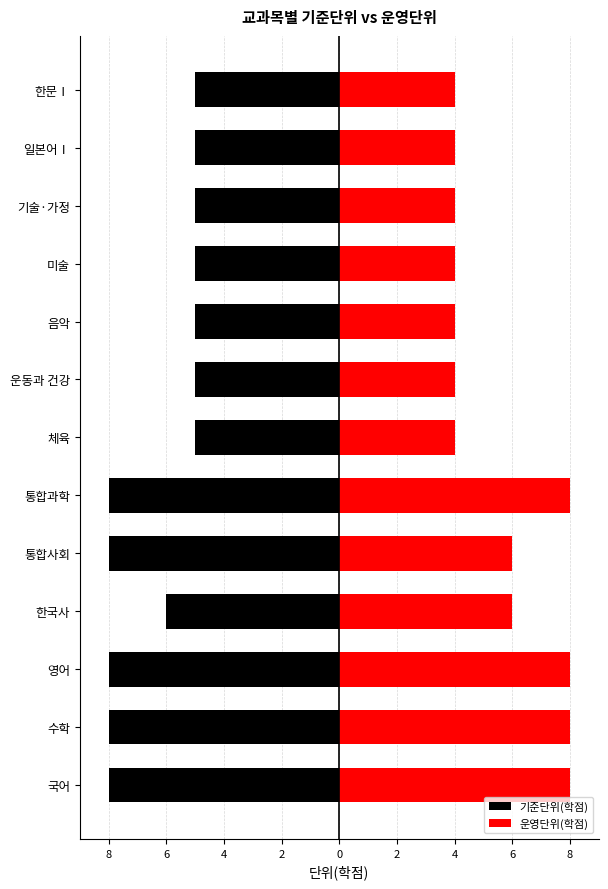

Is it true that 기준단위(학점) equals -3 at 국어?

False